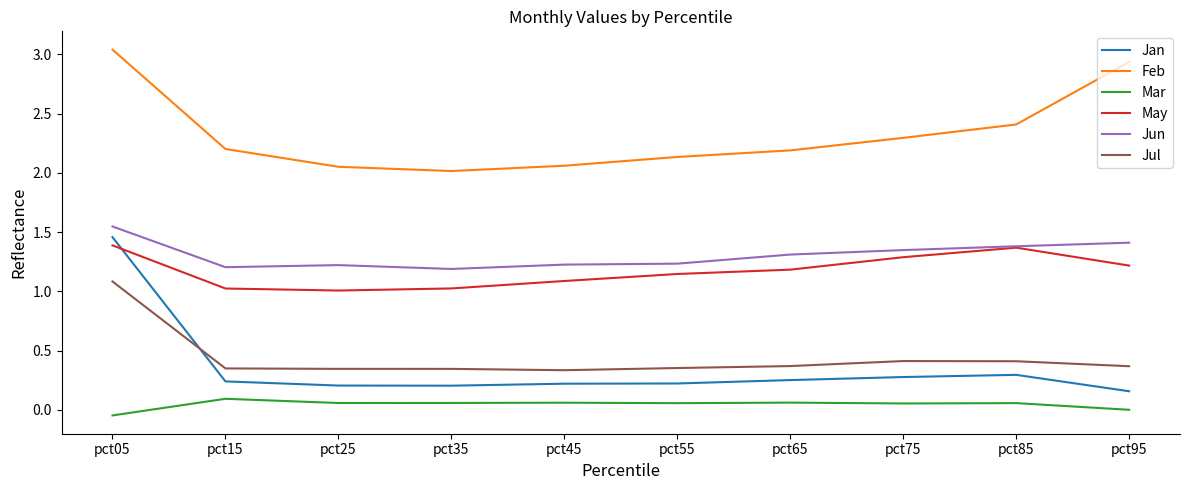

True or false: Jun has a value of 1.8 at pct35.

False